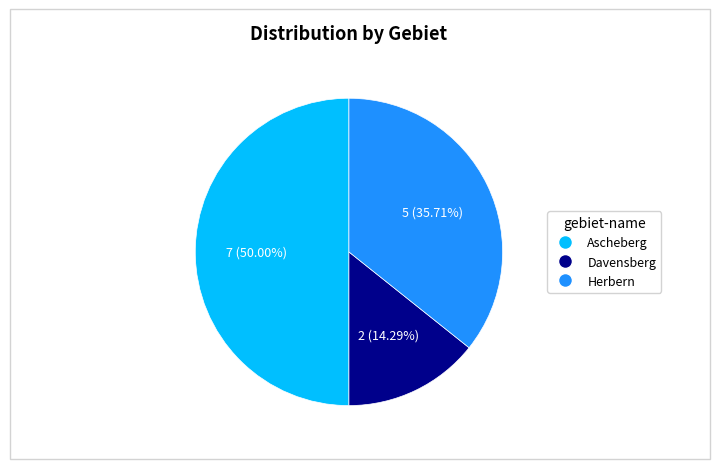

Is it true that Davensberg is 14% of the pie?

True